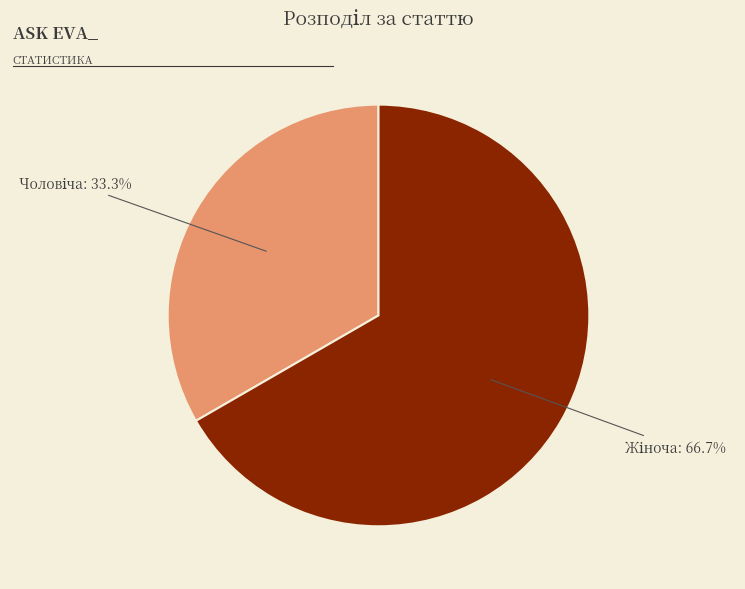

Does any single category account for the majority?

Yes